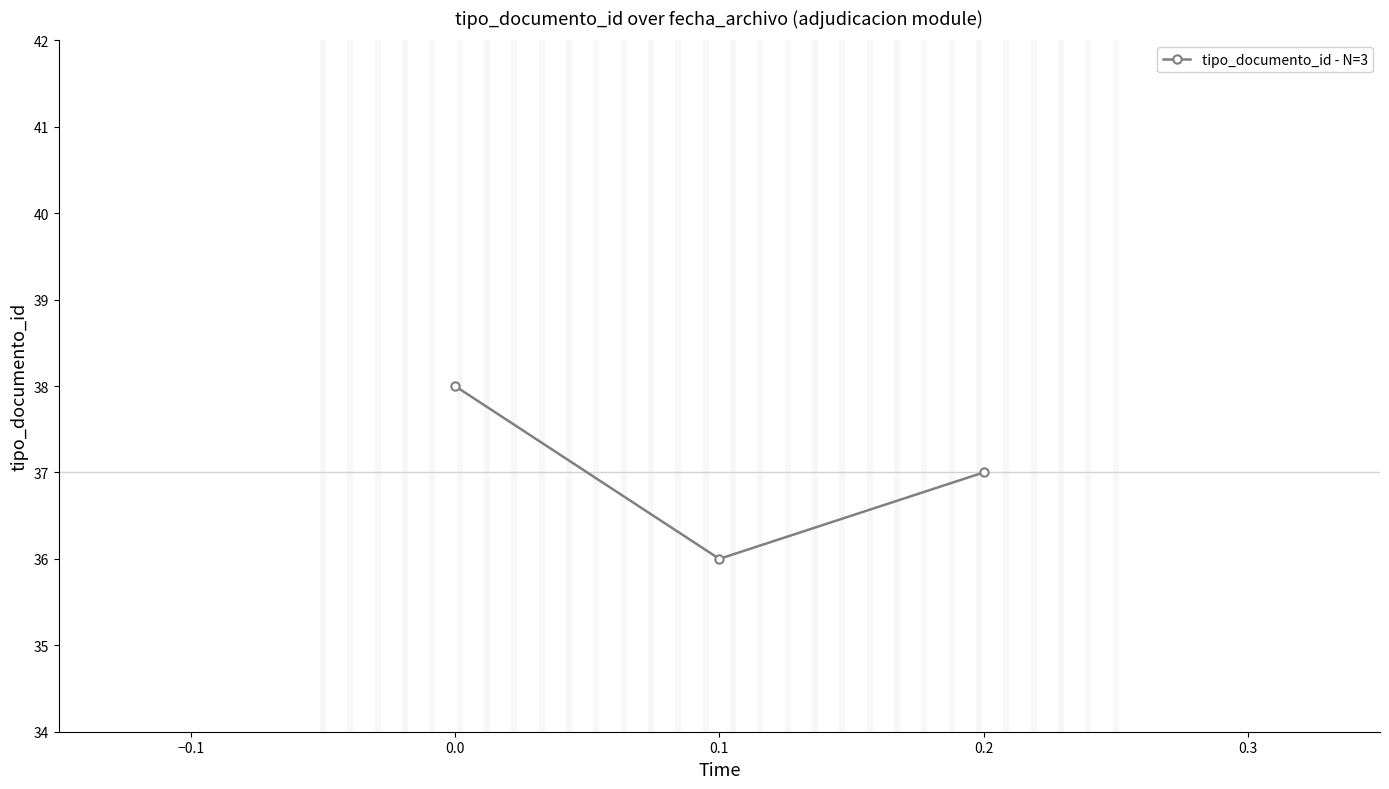

What is the value of the 1st point from the left?

38